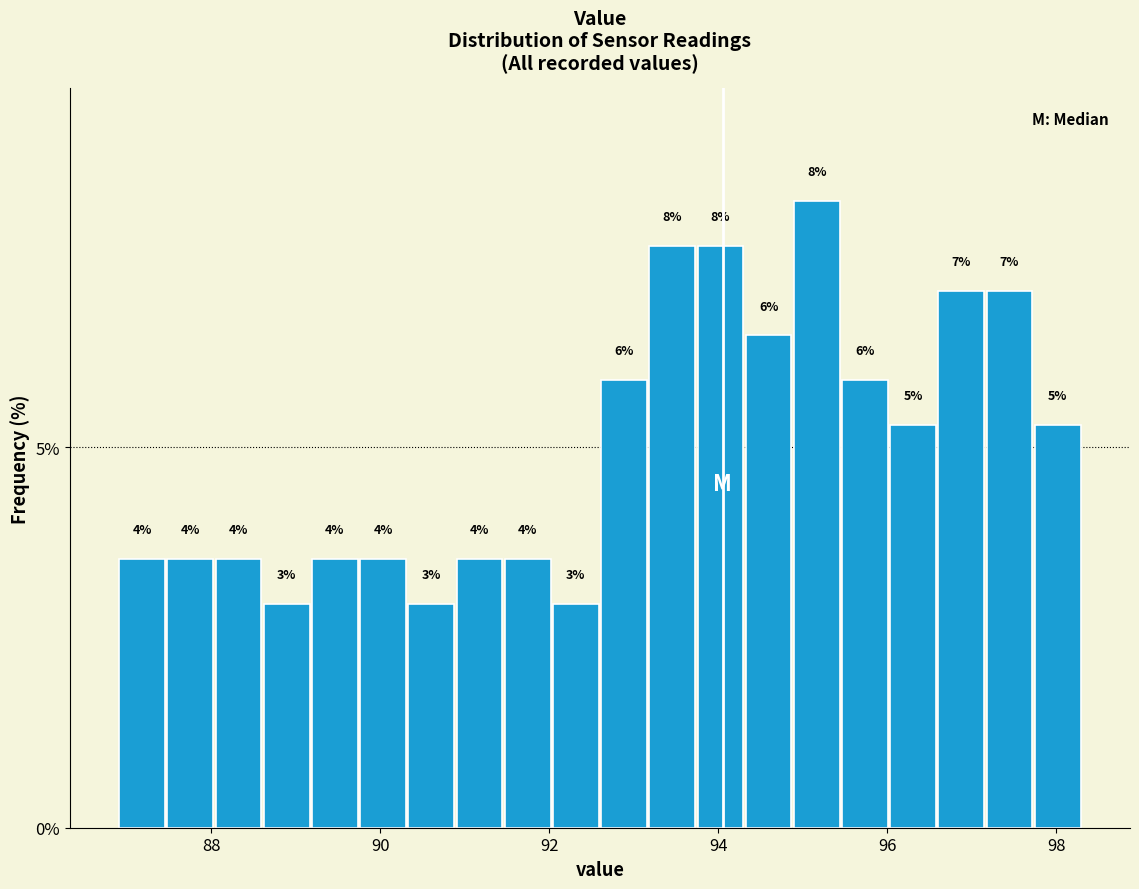

Read against the x-axis, roughly where is the centre of the tallest bar?

95.2